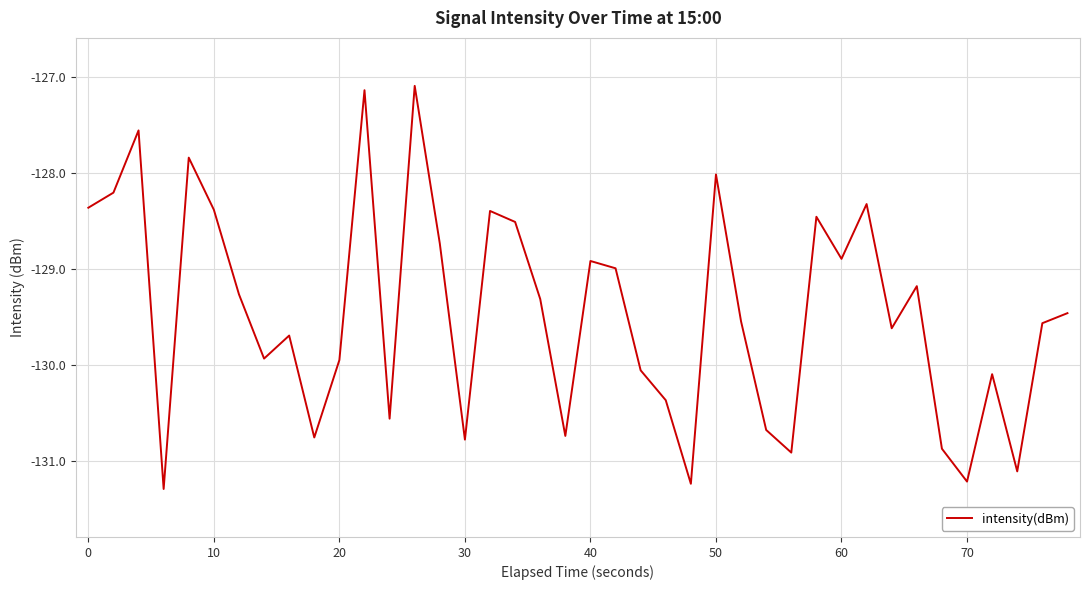

What is the greatest value displayed?

-127.1